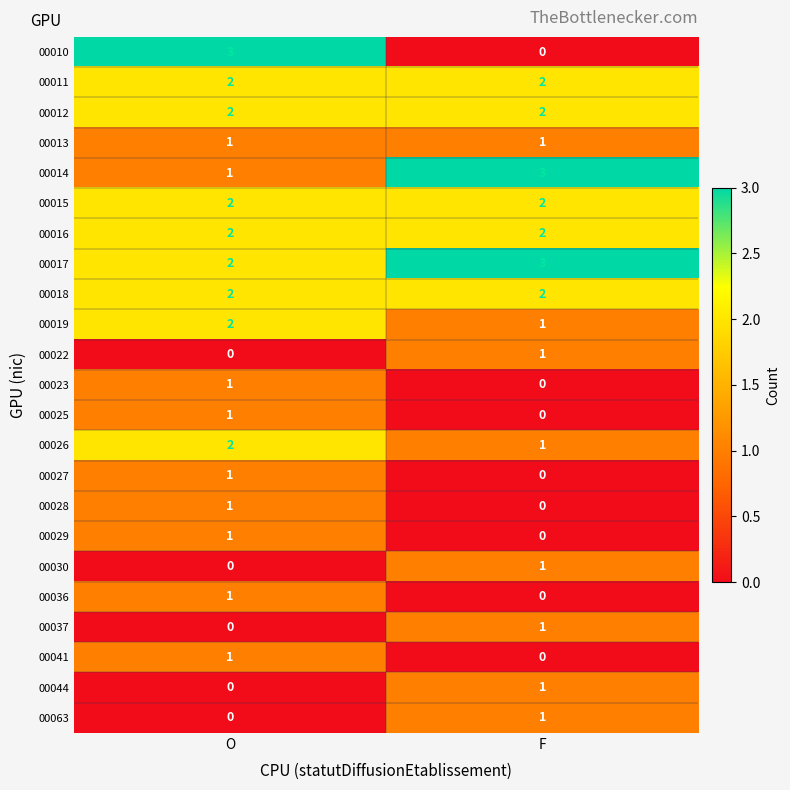

Is it true that 00023 equals 0 at O?

False